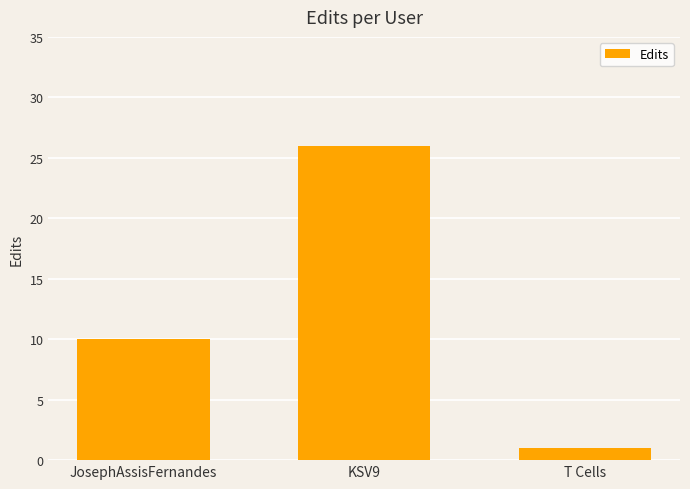

What is the minimum value shown in the chart?

1